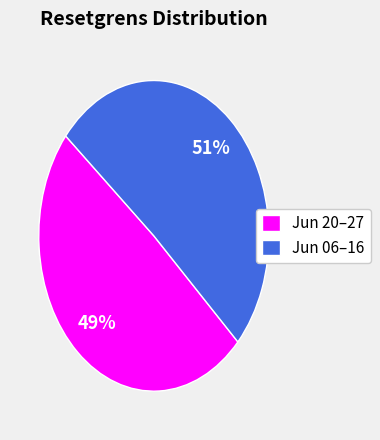

To the nearest percent, what portion does Jun 06–16 represent?

51%